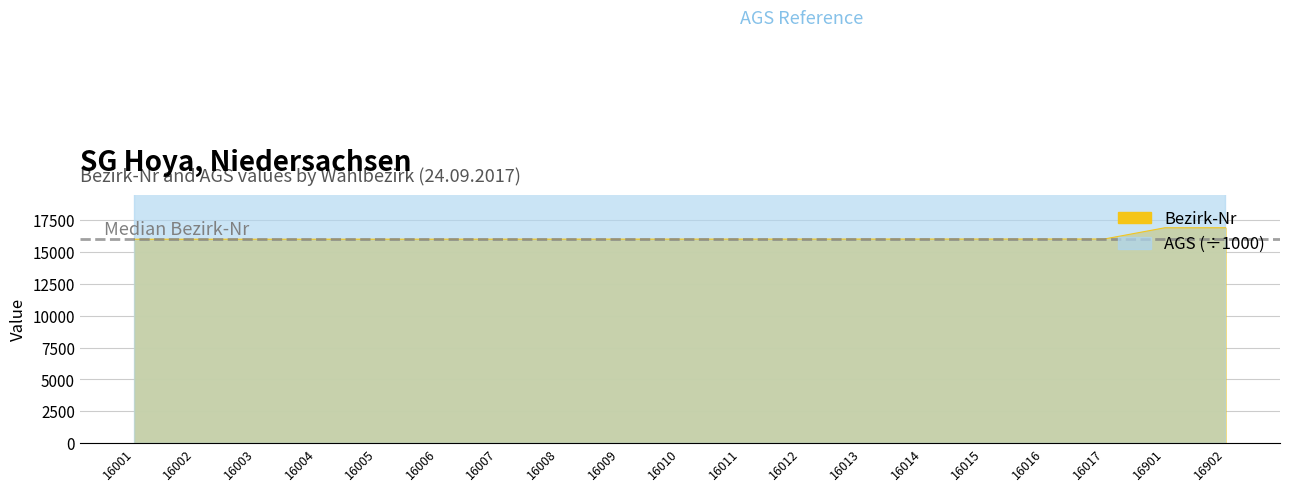

Is it true that the value at 16001 is 16001?

True